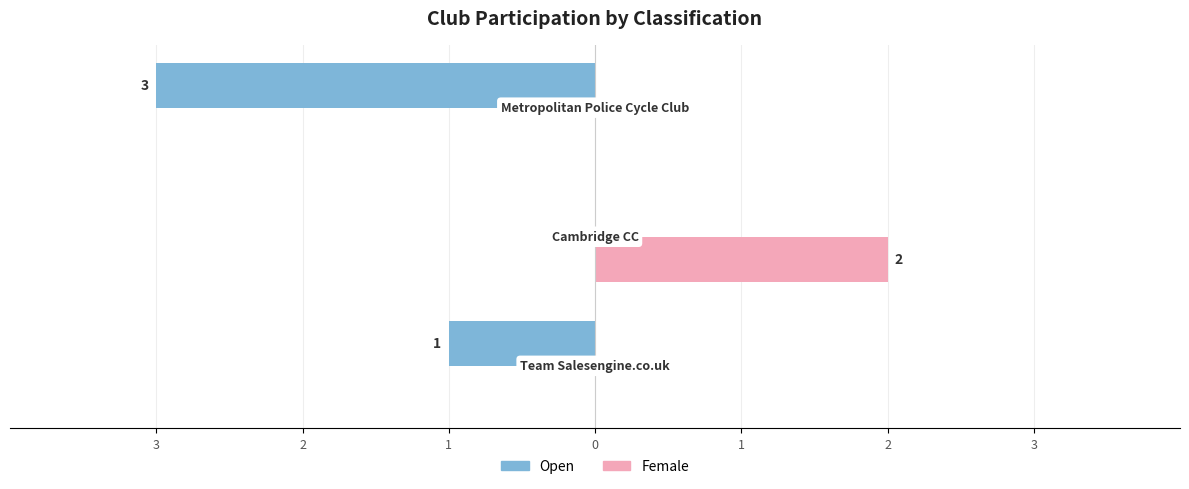

What are all the series names shown in the legend?

Open, Female